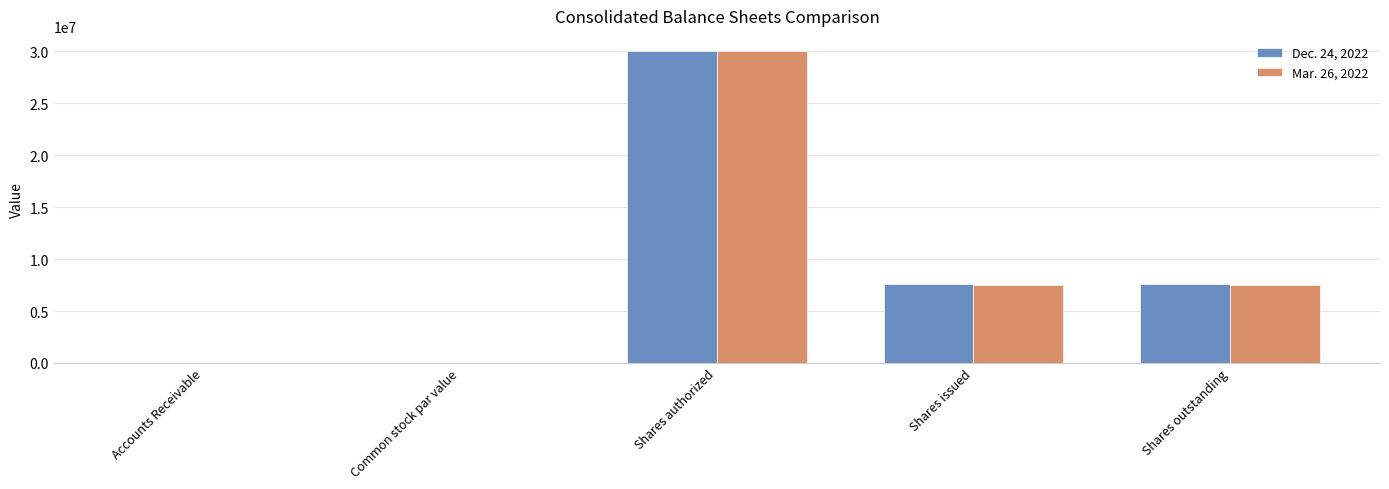

How many data points does each series have?

5